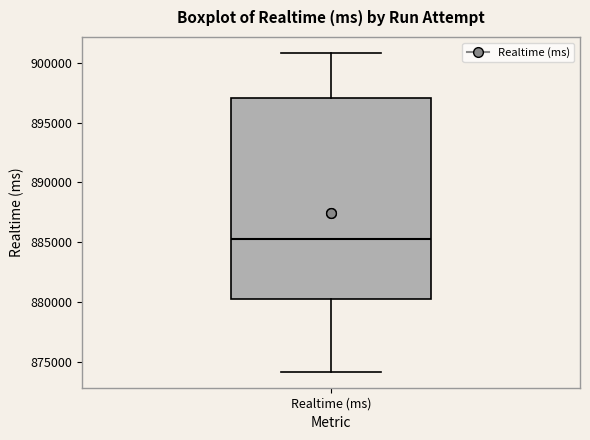

Read this box plot against the y-axis: the position of the median line, the range covered by the box, and the ends of both whiskers. The values are not printed on the chart, so give them approximately, as read against the axis.

median 885000, box 880000 to 897000, whiskers 874000 to 901000